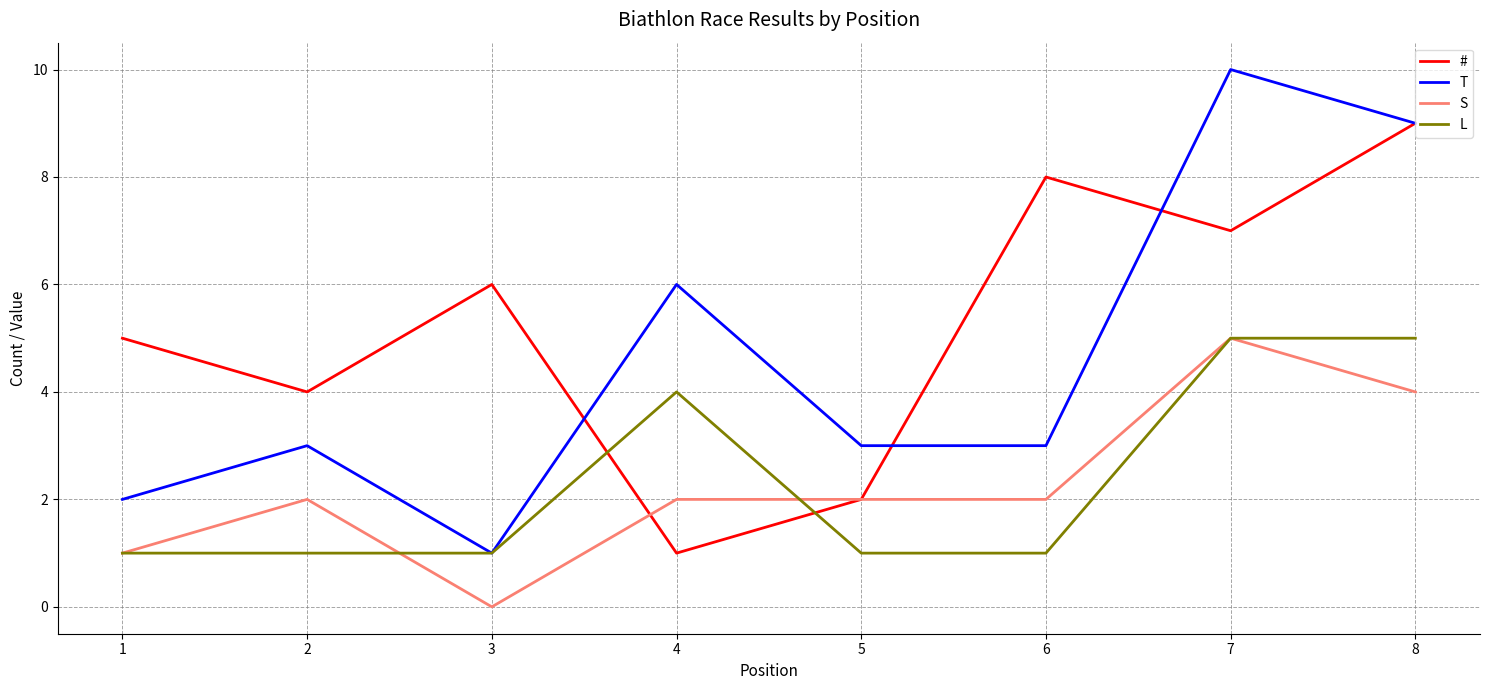

At how many categories does at least one series exceed 0?

8